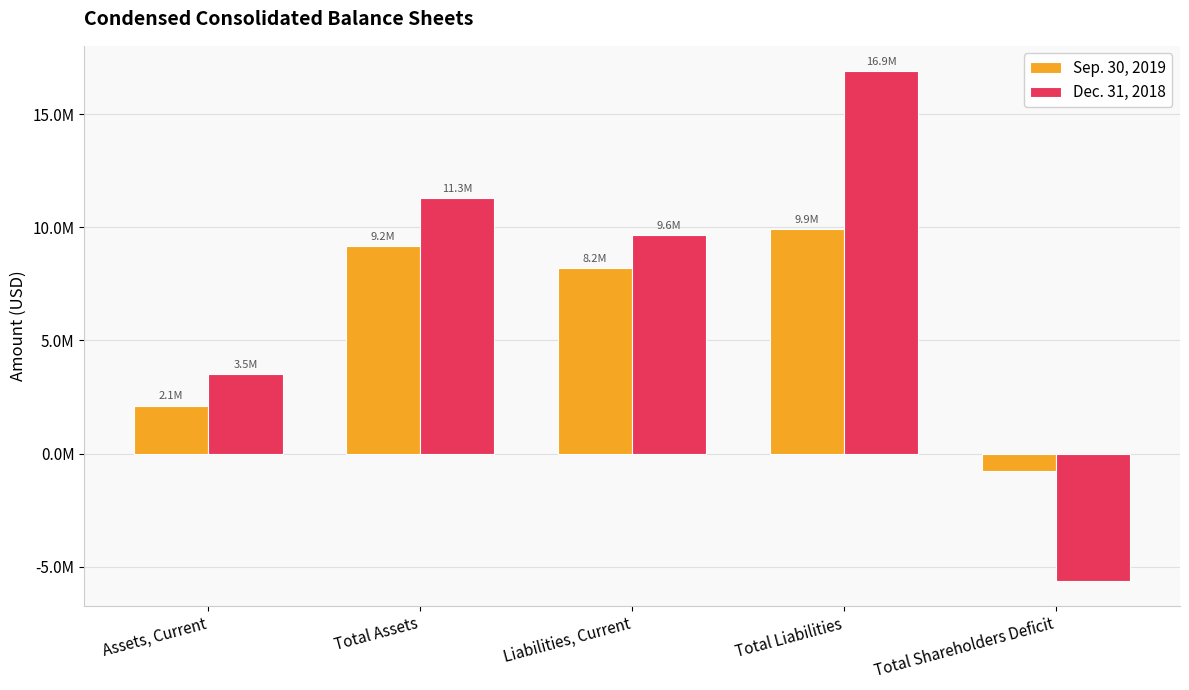

What is the spread (max minus min) of values at Total Shareholders Deficit?

4847000